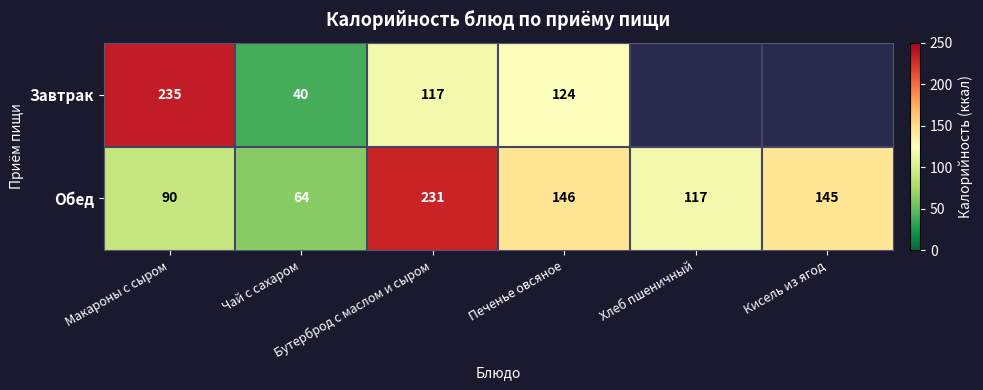

Count the number of data series in this chart.

2